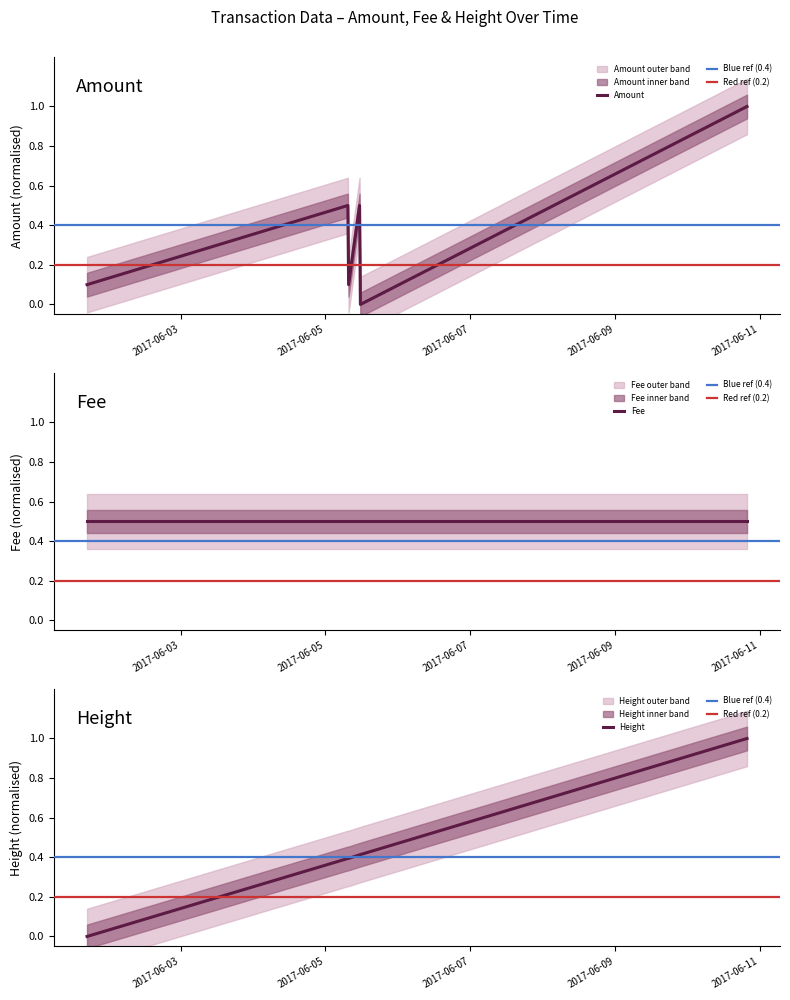

List the labels in order of value, smallest first.

2017-06-05 11:36:26, 2017-06-01 16:56:26, 2017-06-05 07:41:52, 2017-06-05 07:26:52, 2017-06-05 11:19:54, 2017-06-10 19:50:00